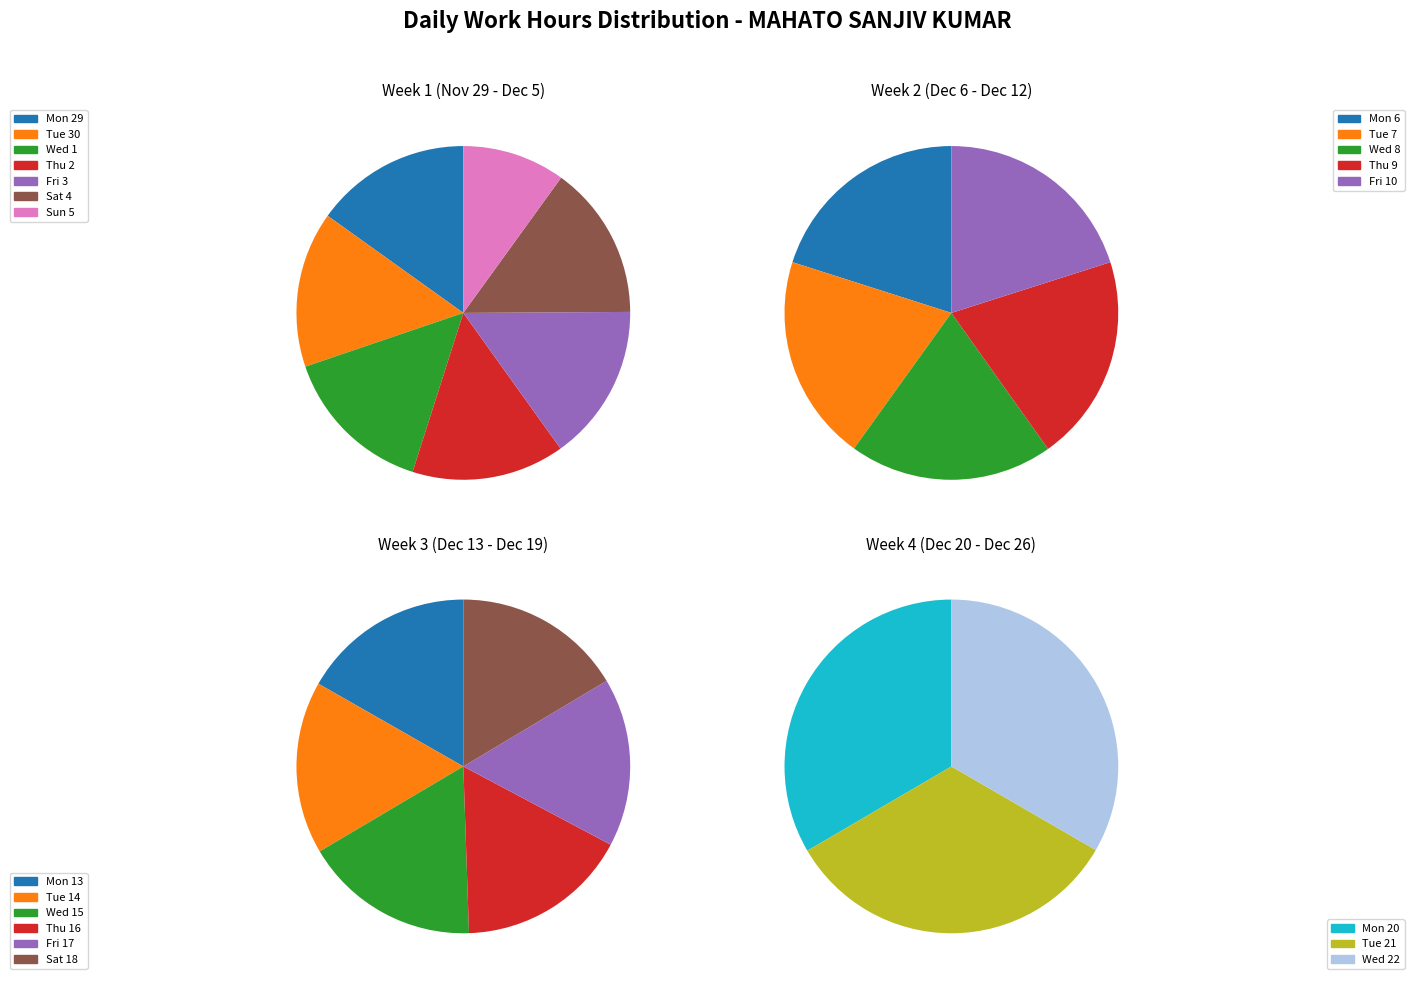

True or false: Wed accounts for 5% of the total.

False